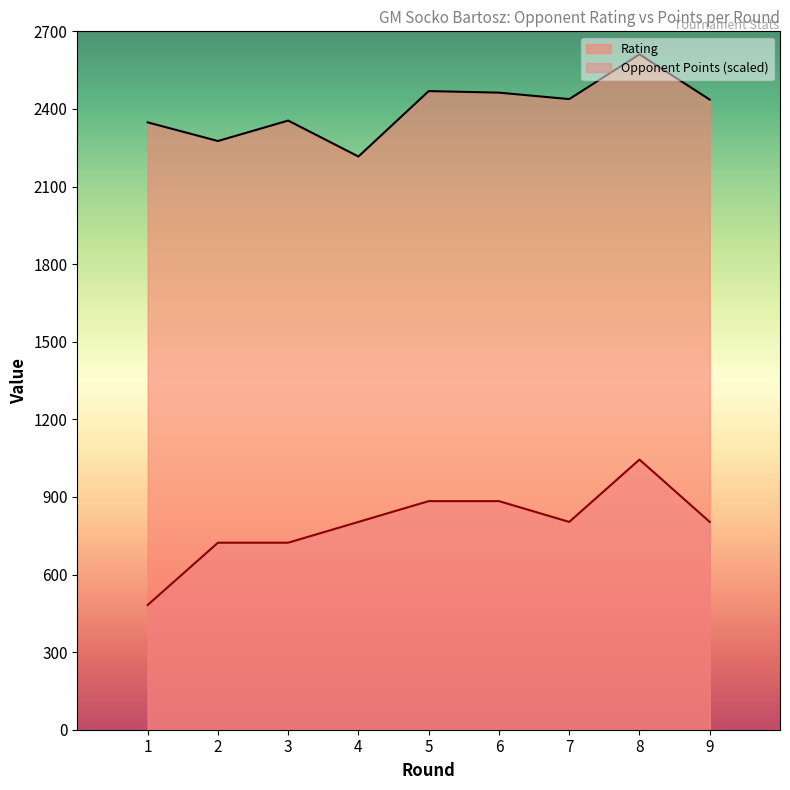

In Opponent Points, how many points are lower than both neighbors (excluding endpoints)?

1